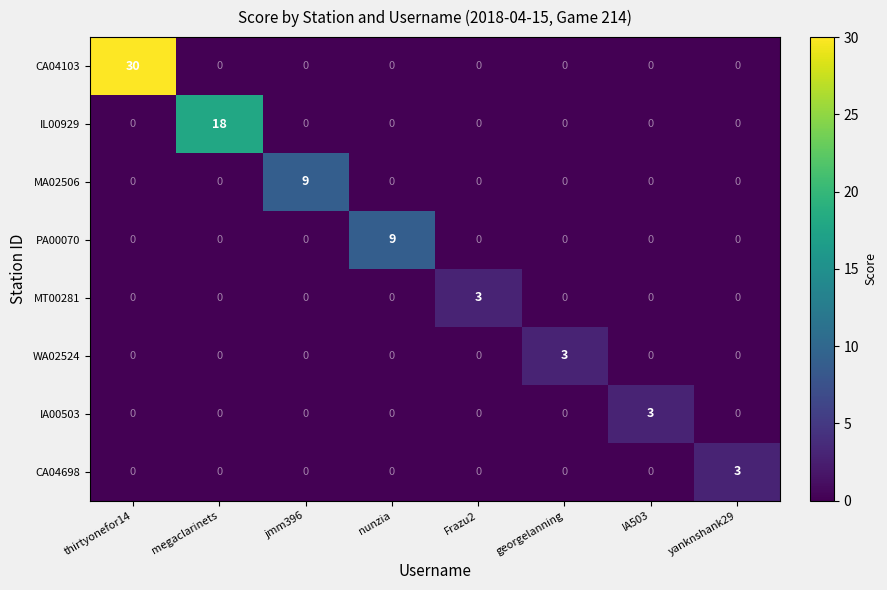

What is the greatest value displayed?

30